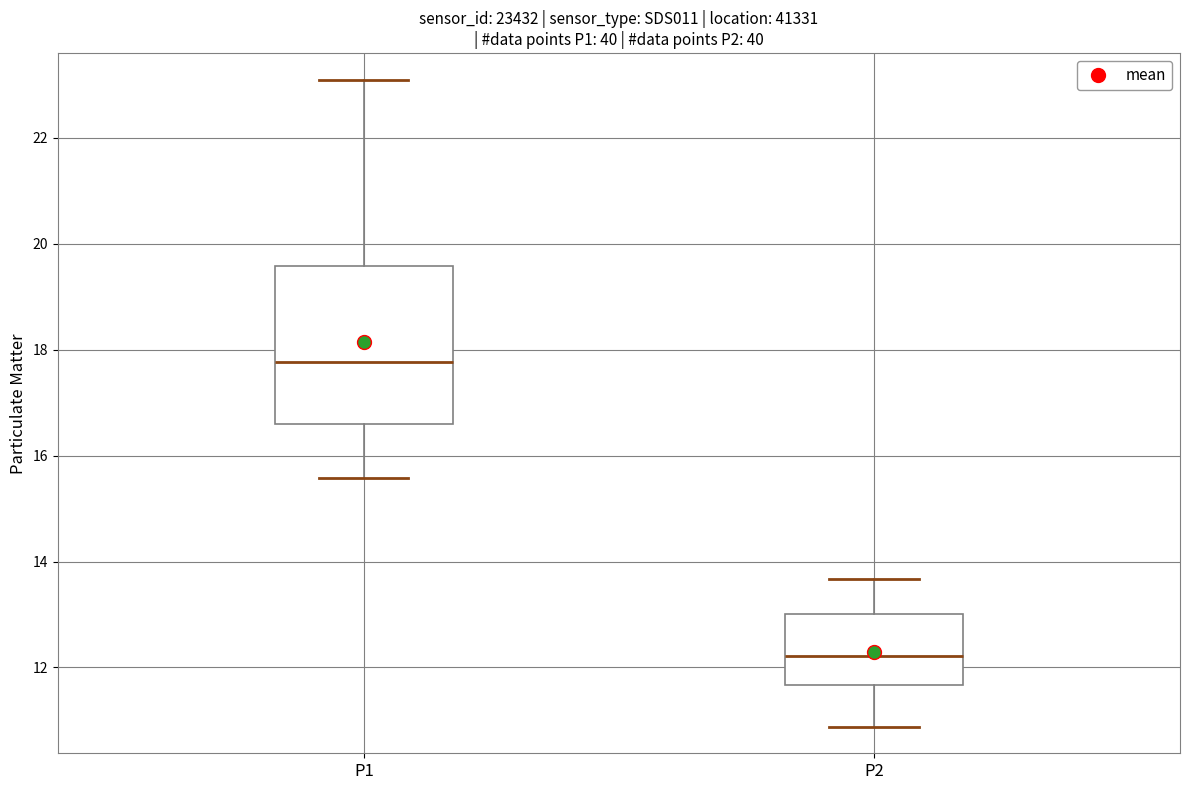

Which box is the tallest, from its lower edge to its upper edge?

P1